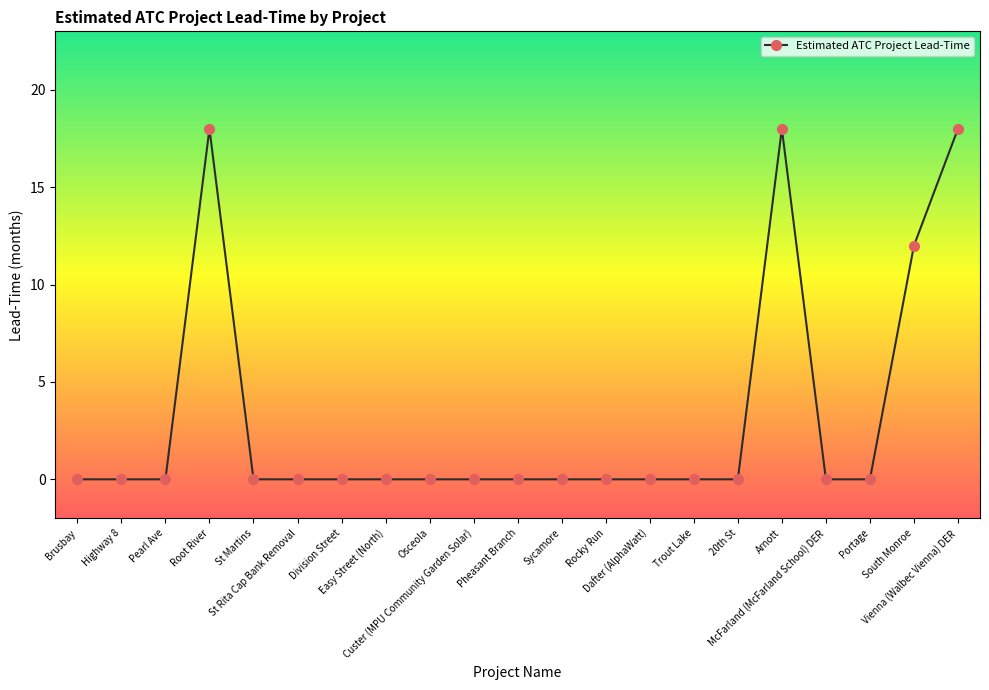

Is this an area chart (filled region under the line)?

No